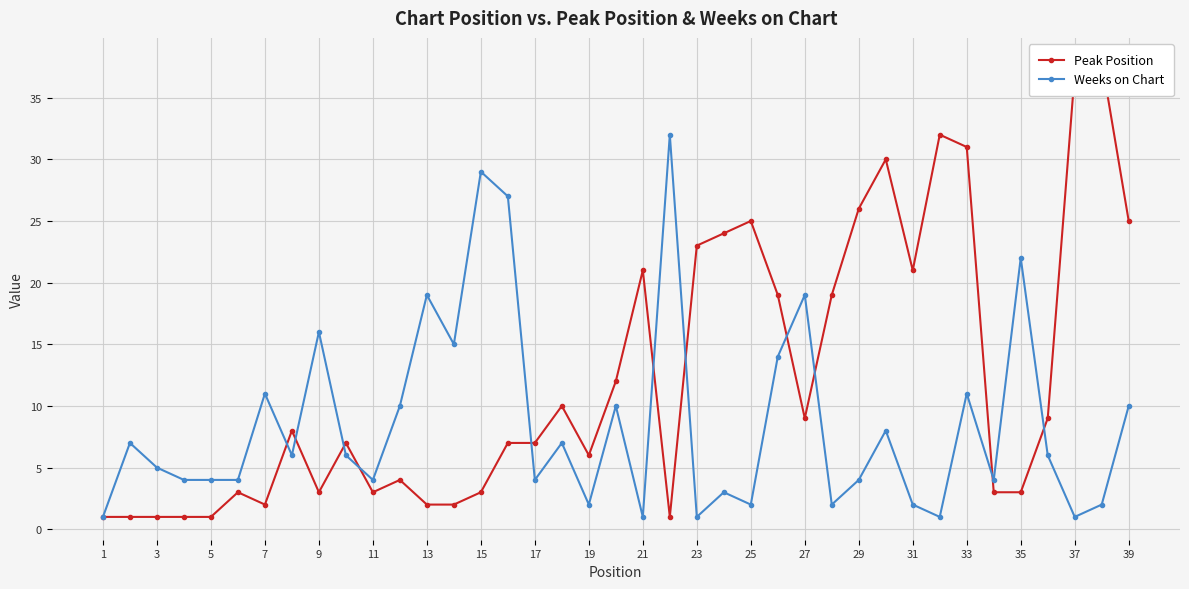

List the series in order of their peak value, highest first.

Peak Position, Weeks on Chart